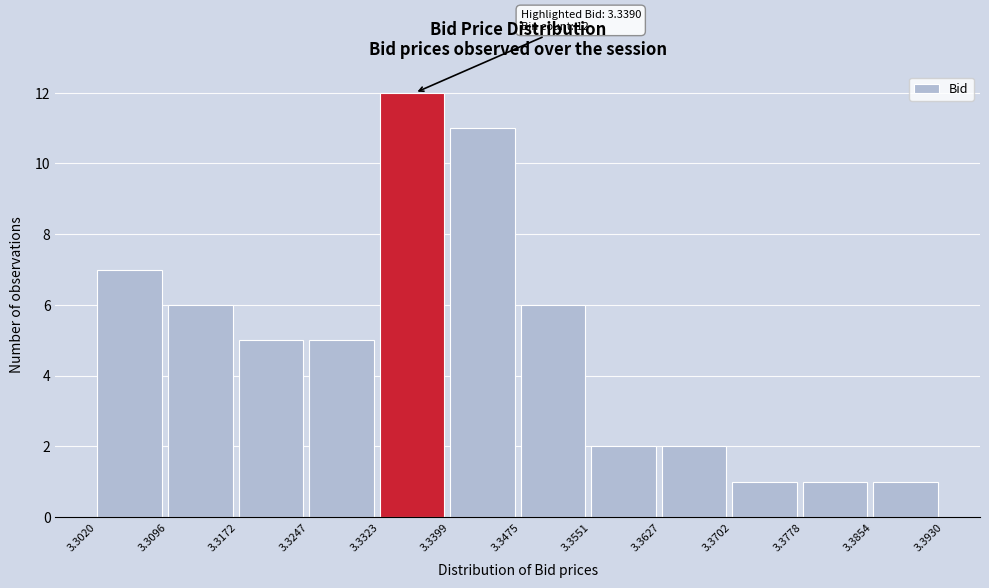

Which range on the x-axis has the tallest bar?

3.3323 to 3.3399